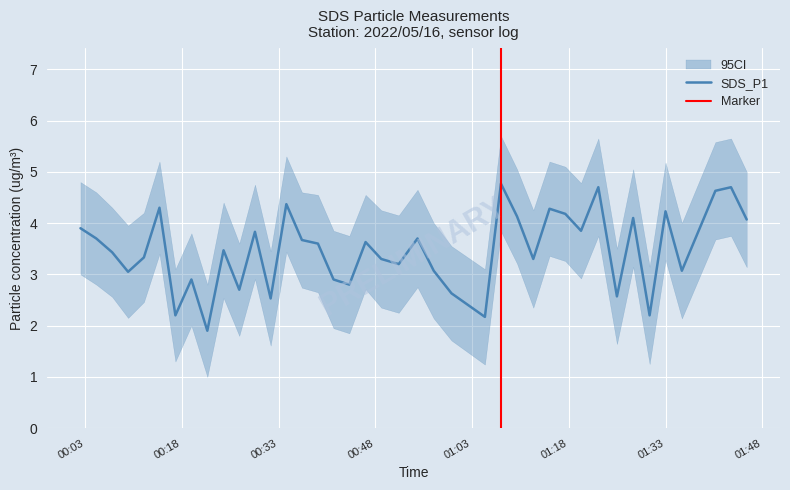

In SDS_P1, how many points are higher than both neighbors (excluding endpoints)?

13